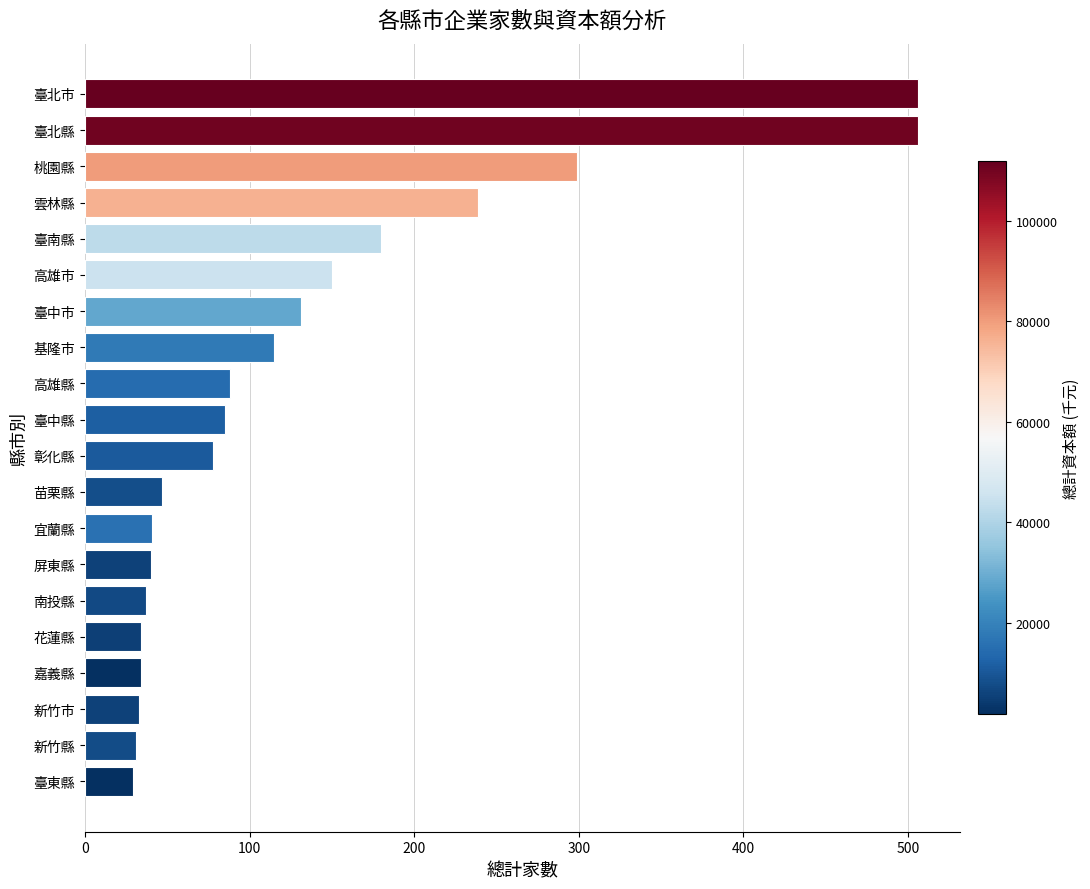

Which has a higher value, 高雄縣 or 臺北縣?

臺北縣